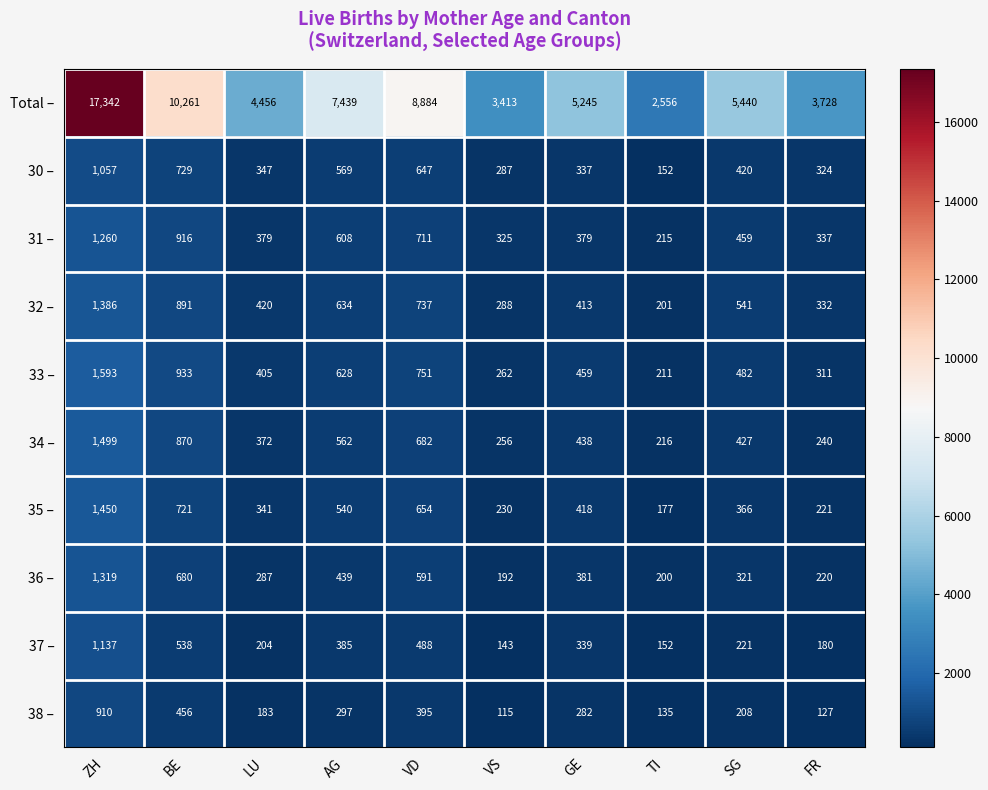

How many distinct data groups are displayed?

10